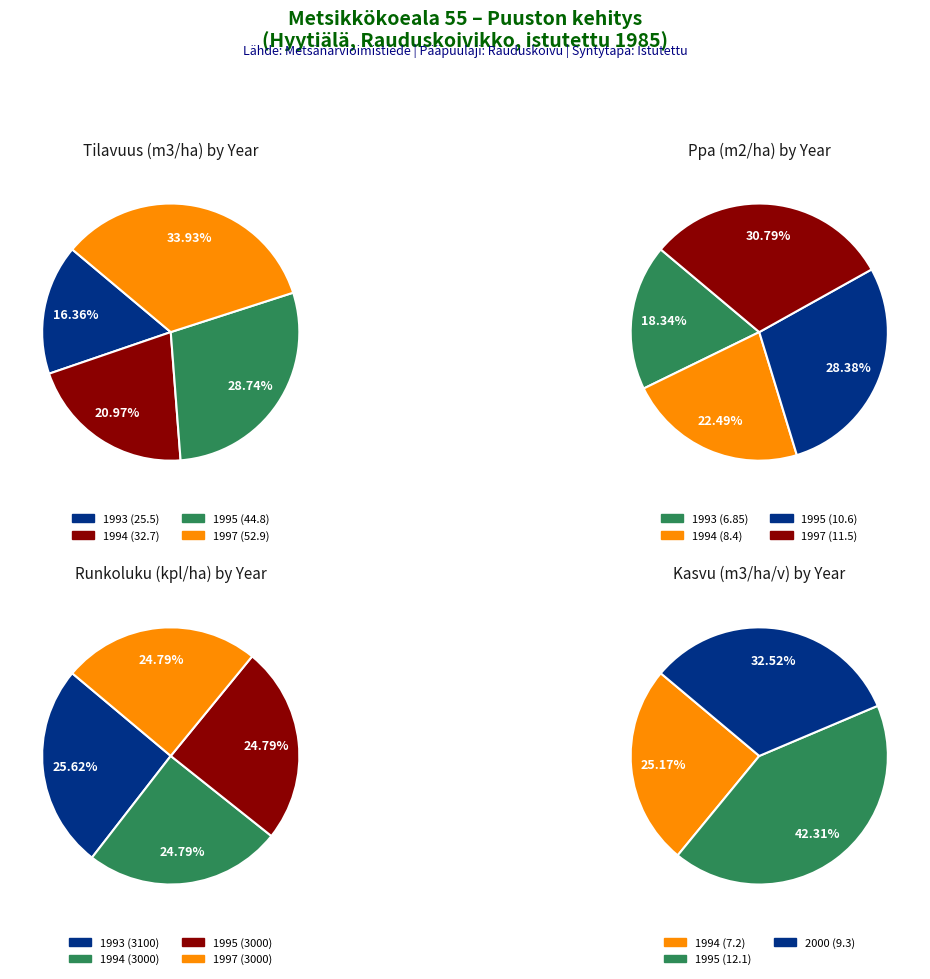

What percentage is NOT represented by 0?

91.8%